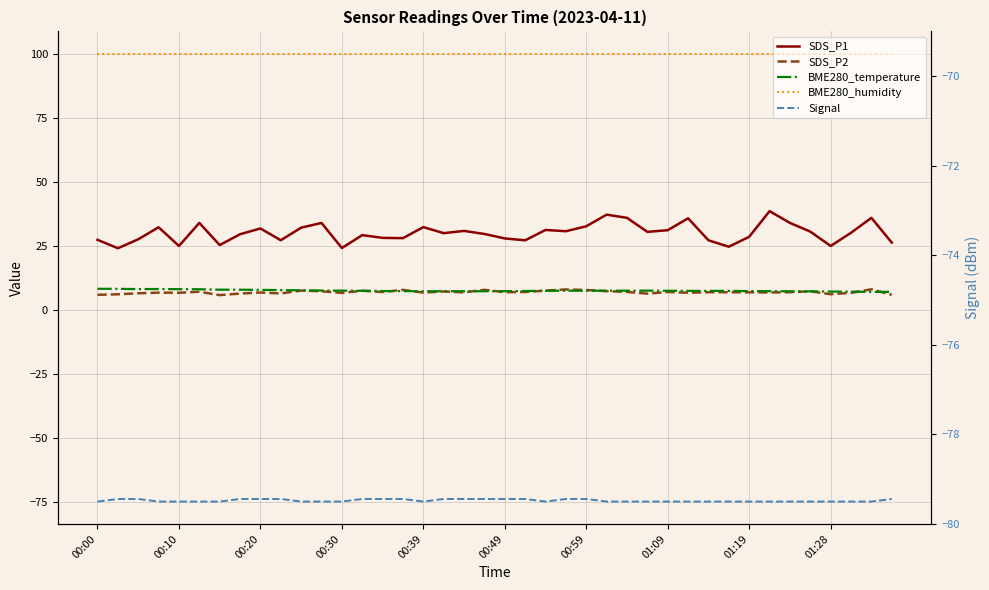

What is the sum of the SDS_P1 values at 27 and 26?

66.3